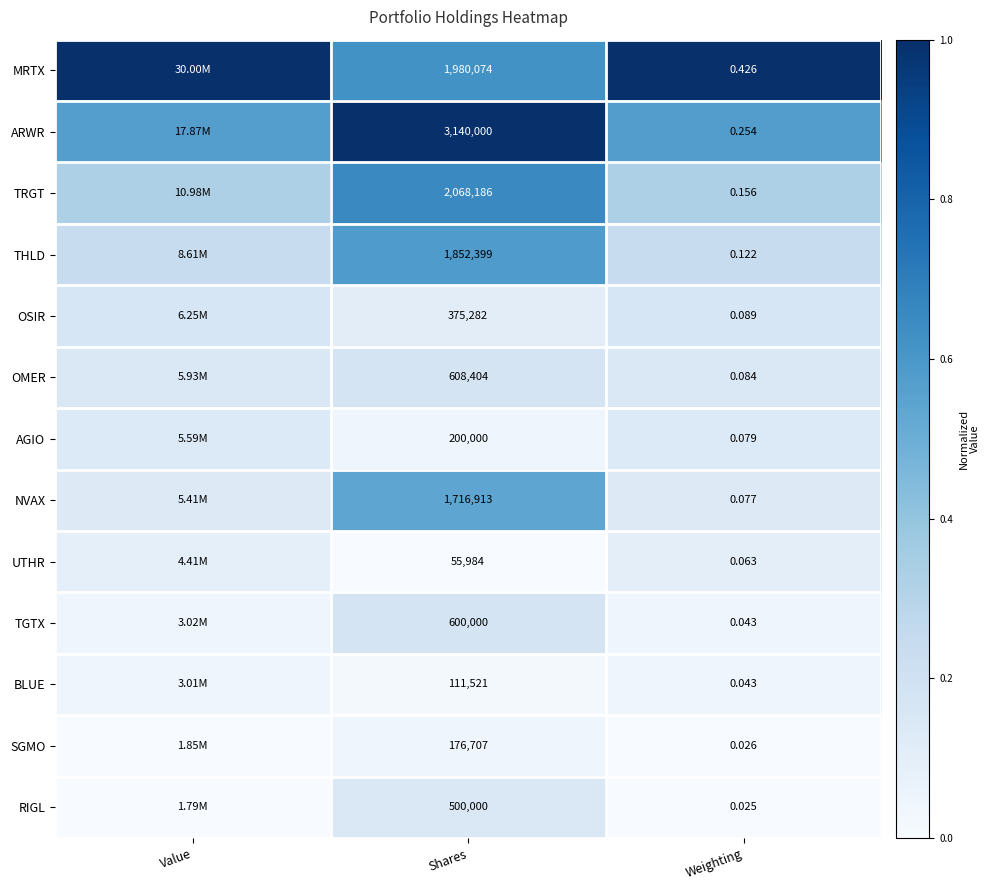

At how many categories does at least one series exceed 0?

3